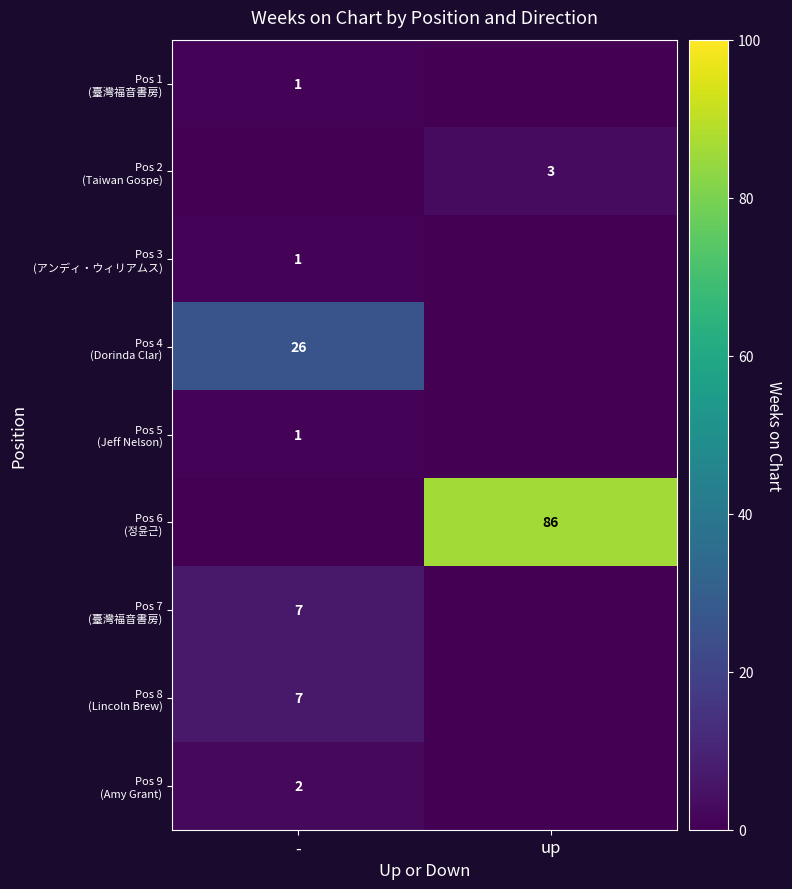

List the series in order of their peak value, lowest first.

Pos 1 (臺灣福音書房), Pos 3 (アンディ・ウィリアムス), Pos 5 (Jeff Nelson), Pos 9 (Amy Grant), Pos 2 (Taiwan Gospe), Pos 7 (臺灣福音書房), Pos 8 (Lincoln Brew), Pos 4 (Dorinda Clar), Pos 6 (정윤근)